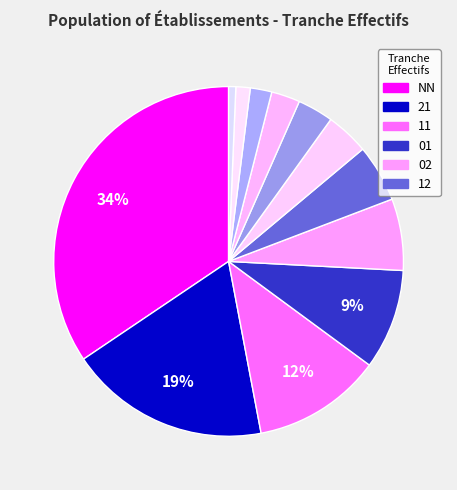

Count the number of slices in the pie.

12